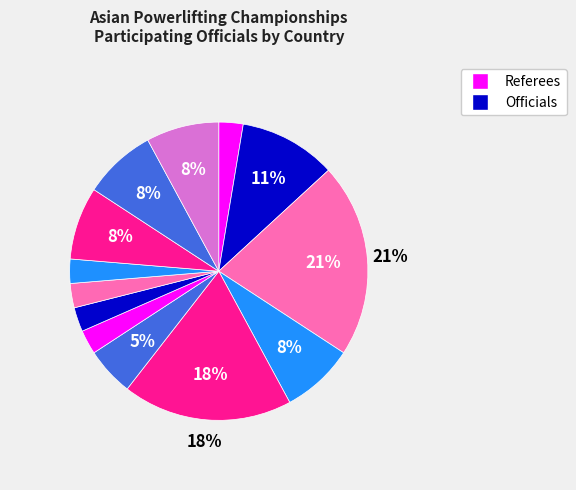

How many slices are in this pie chart?

13